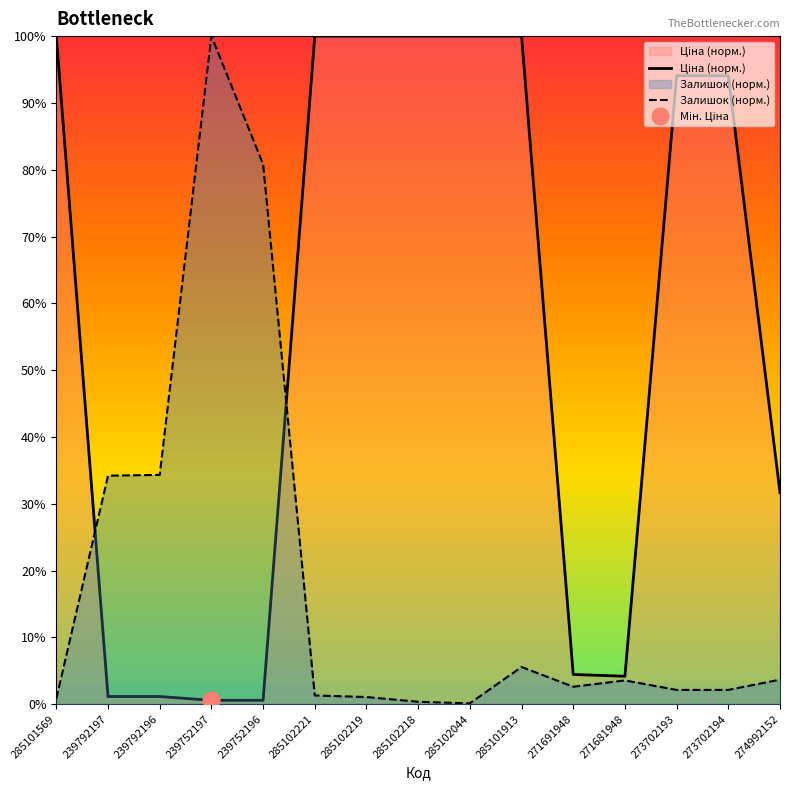

At which category does Залишок (норм.) reach its first local valley?

285102044